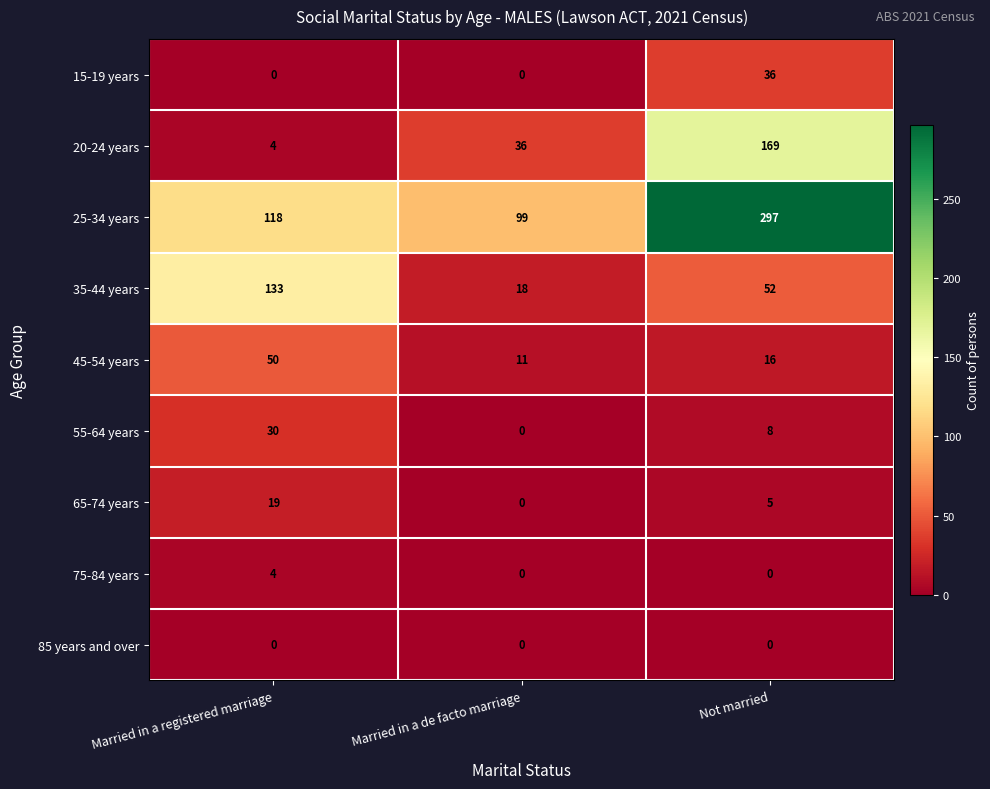

Is it true that 45-54 years equals 16 at Not married?

True